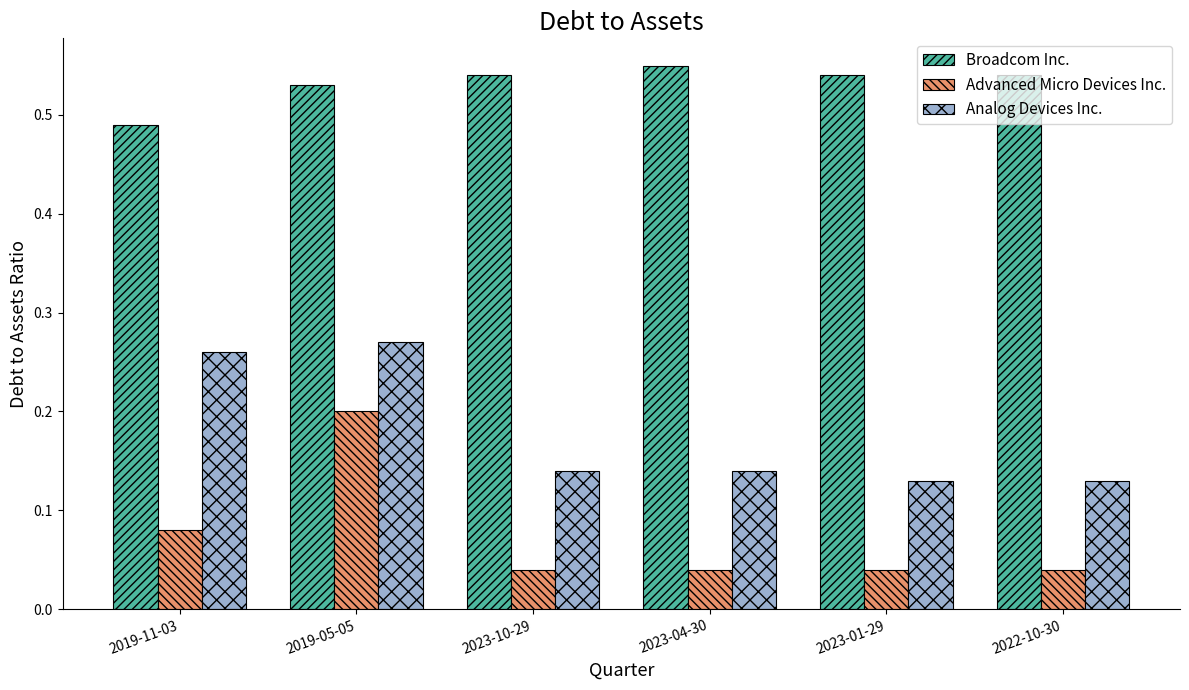

List the series in order of their peak value, highest first.

Broadcom Inc., Analog Devices Inc., Advanced Micro Devices Inc.